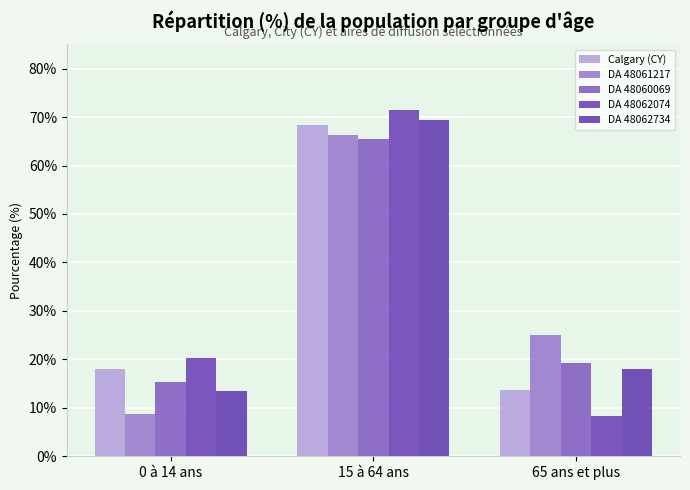

Read the DA 48062734 value at 15 à 64 ans.

69.4